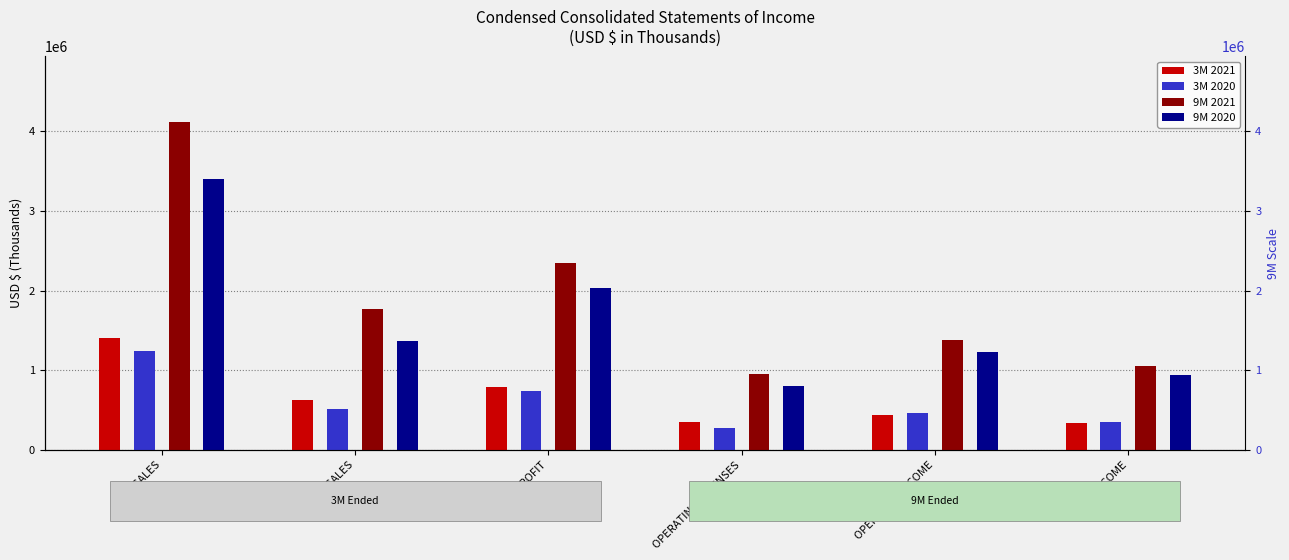

How many data points in 3M 2021 are above 621399?

2